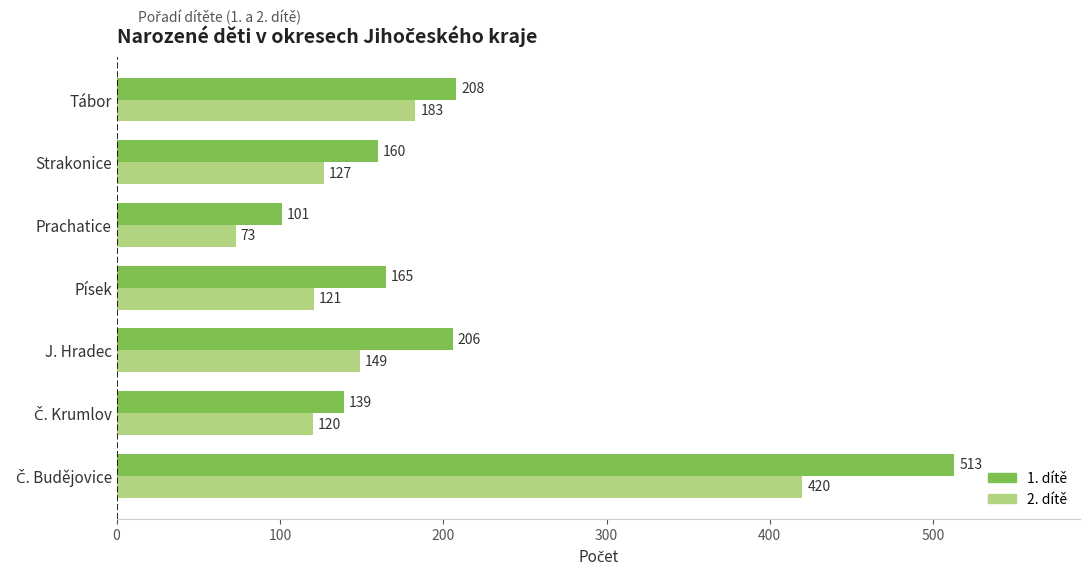

How many data points in 1. dítě are less than 165?

3